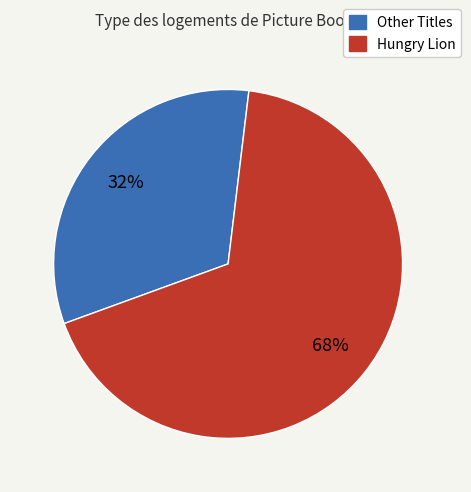

Does any single category account for the majority?

Yes